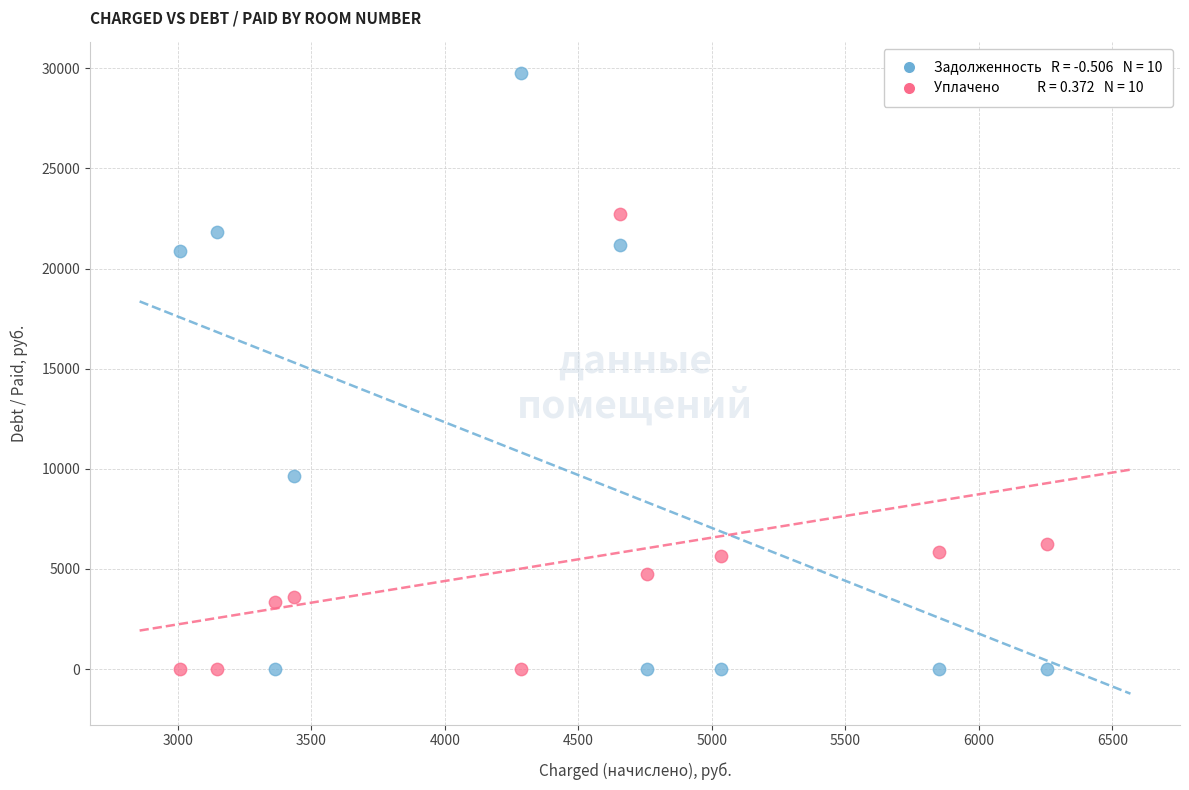

Across all data points, what is the range of X values (max minus min)?

3248.6